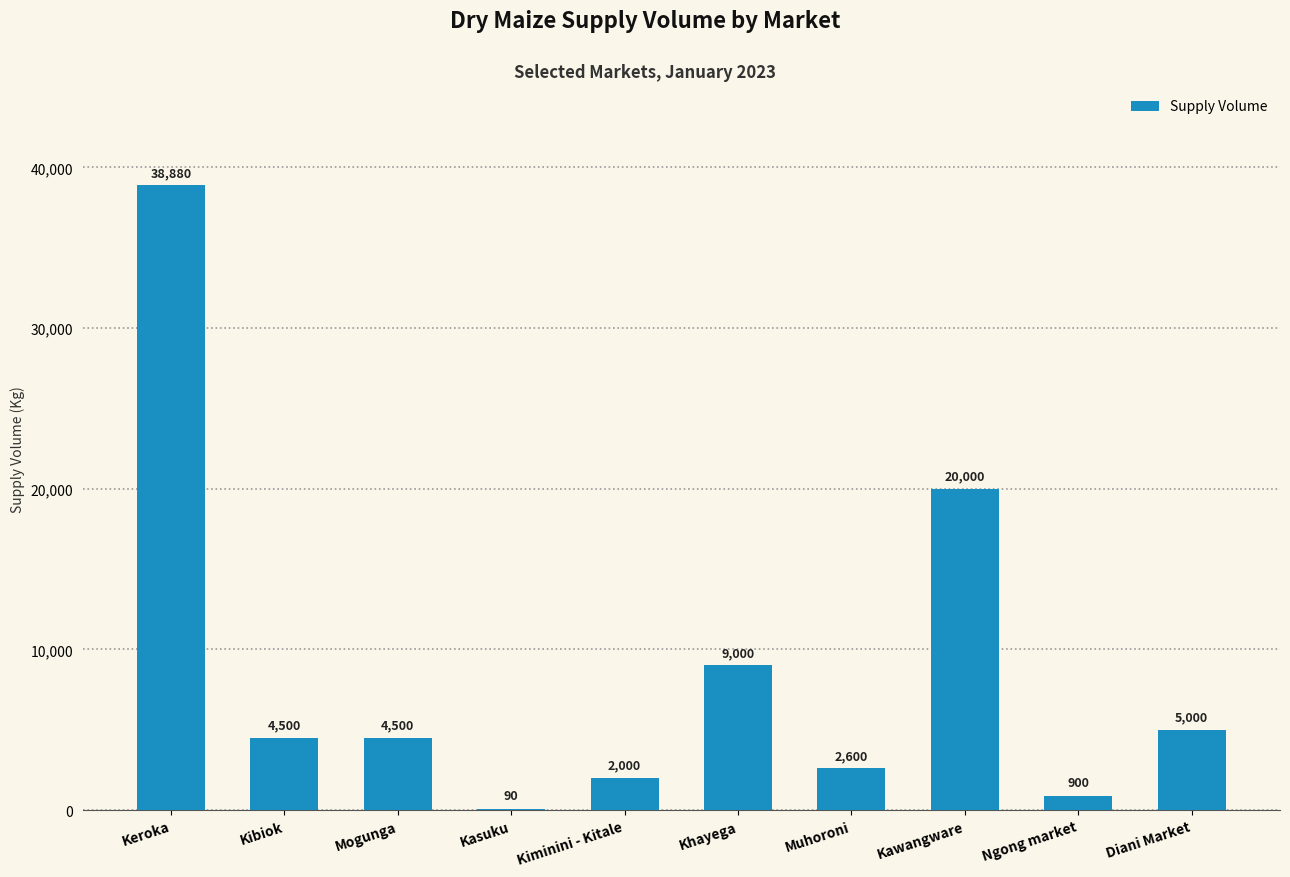

The value at Diani Market is 5000. True or false?

True